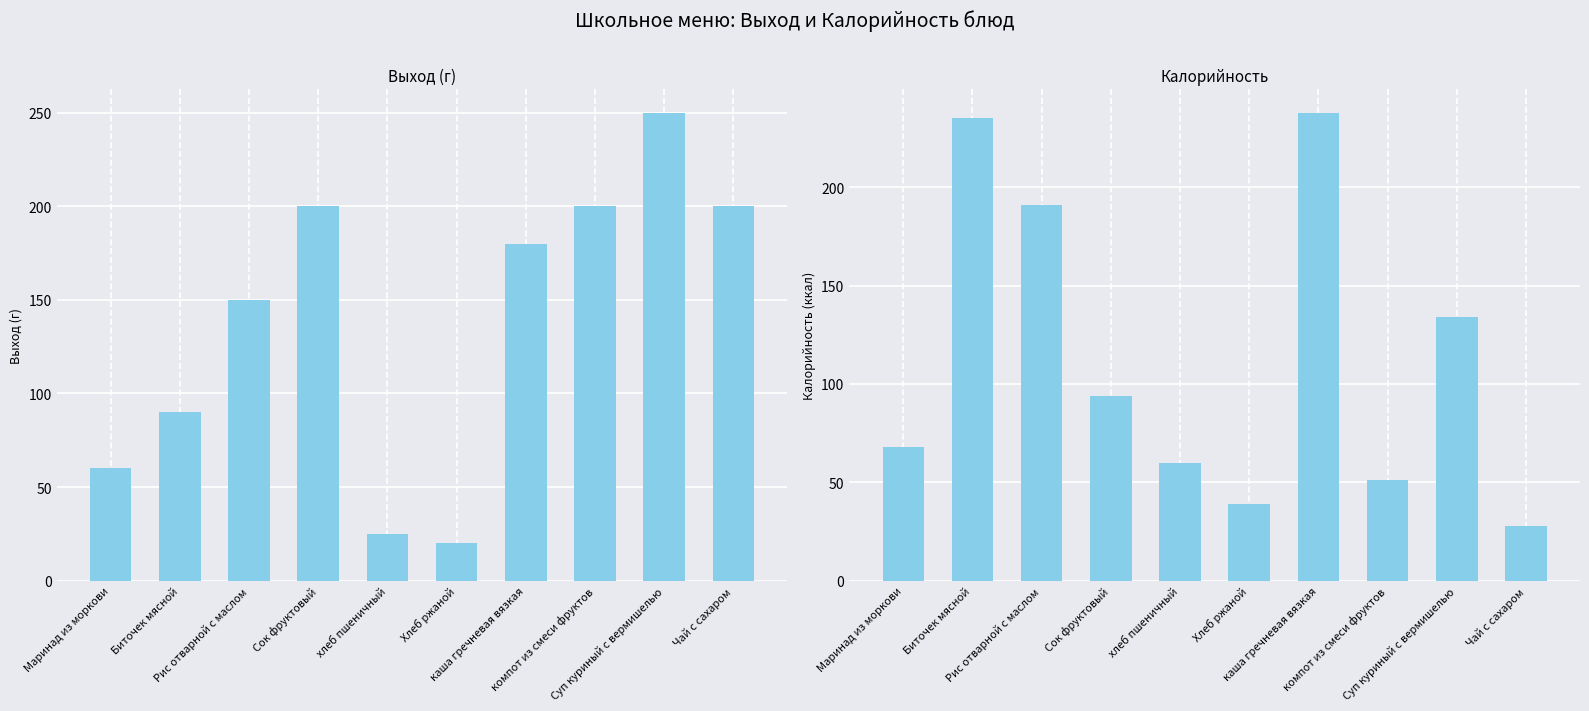

What is the total value across all series at Сок фруктовый?

294